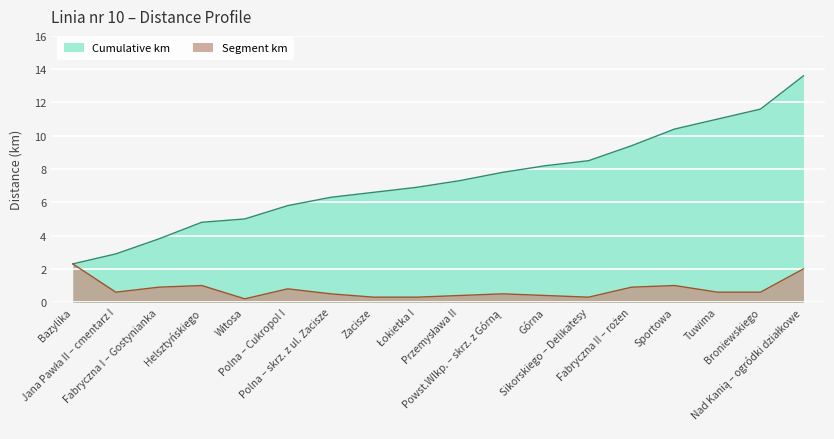

What is the total value across all series at Witosa?

5.2